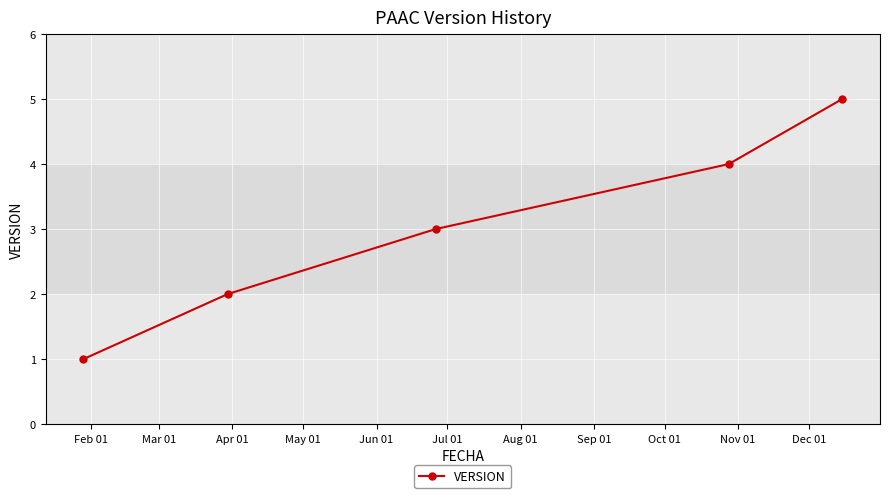

What is the difference between the maximum and minimum values?

4